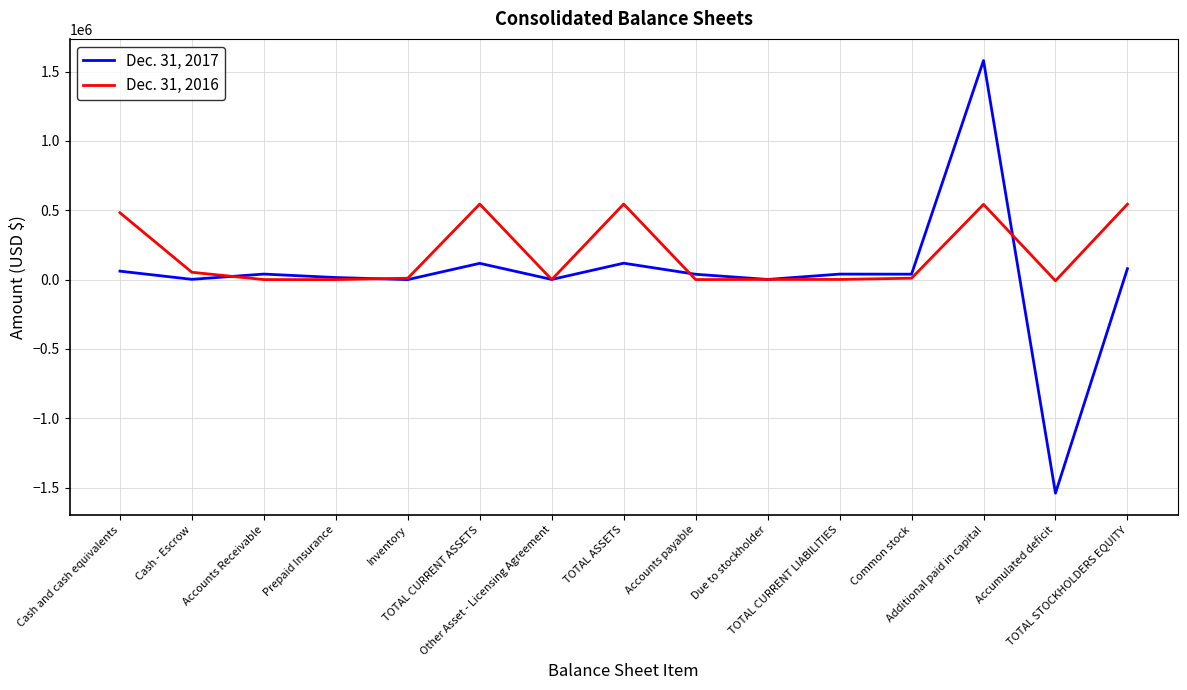

What is the lowest value of the Dec. 31, 2017 series?

-1539721